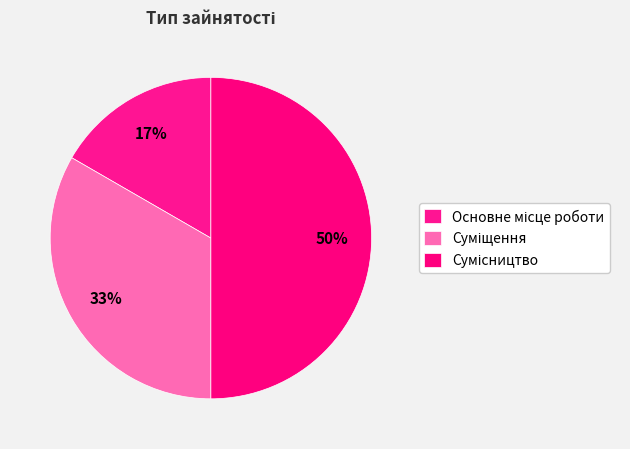

To the nearest percent, what portion does Суміщення represent?

33%